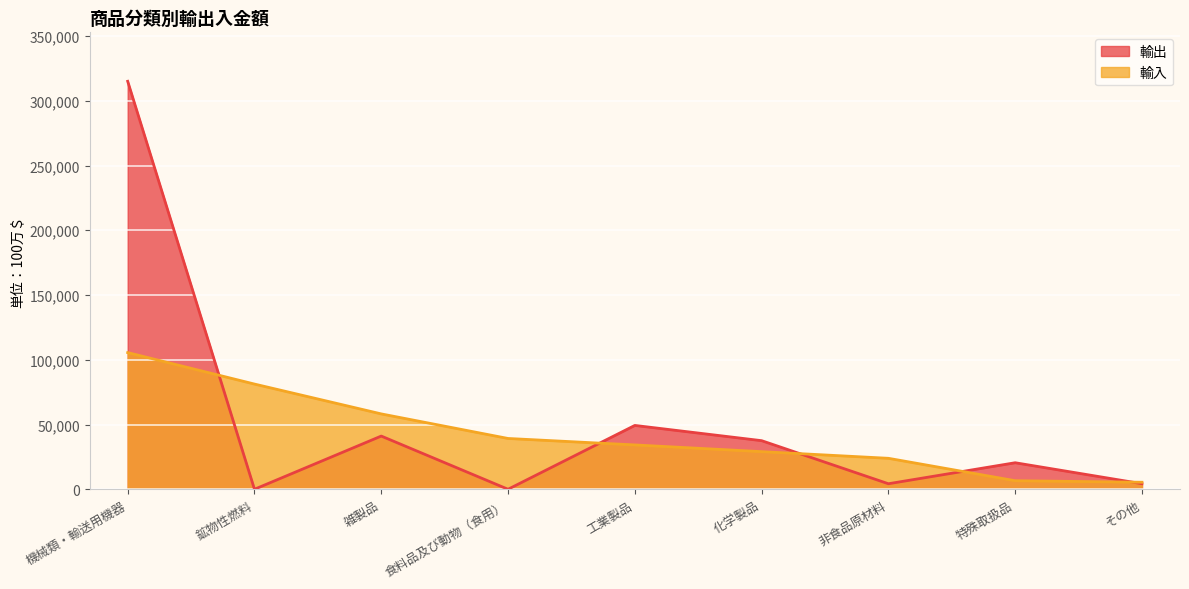

List the series in order of their peak value, lowest first.

輸入, 輸出